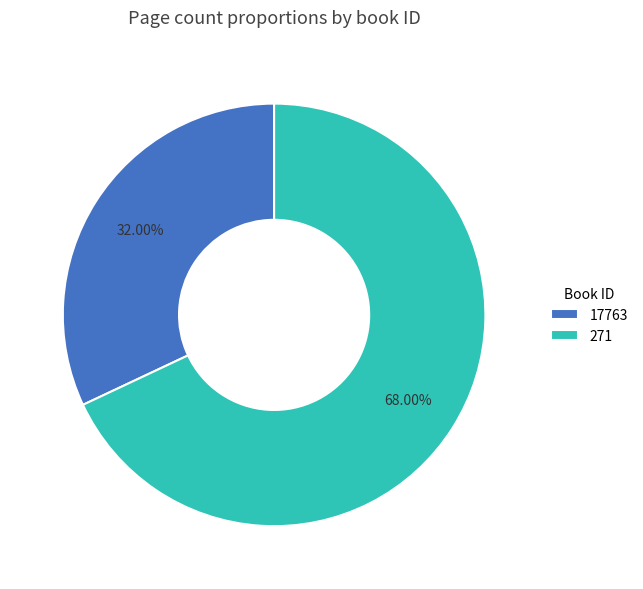

Is it true that 271 is 55% of the pie?

False